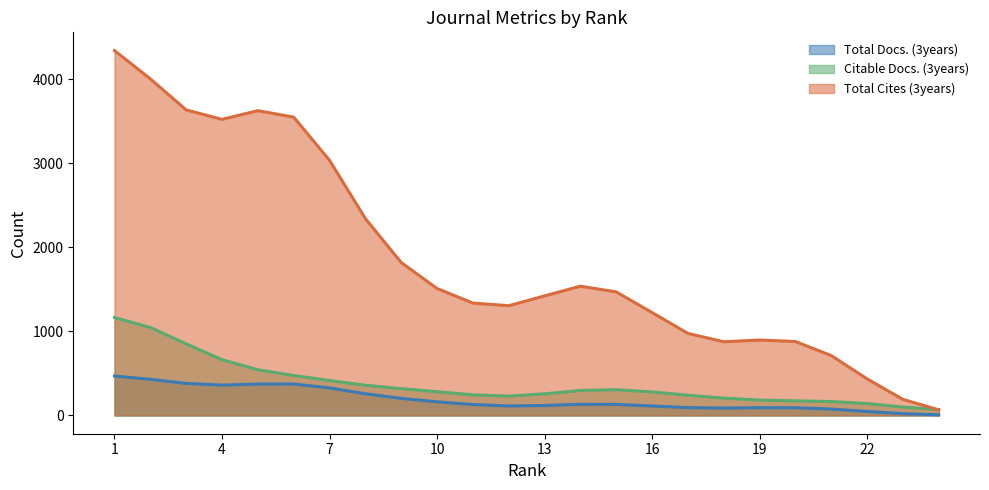

The value of Total Docs. (3years) at 5 is 249. True or false?

False